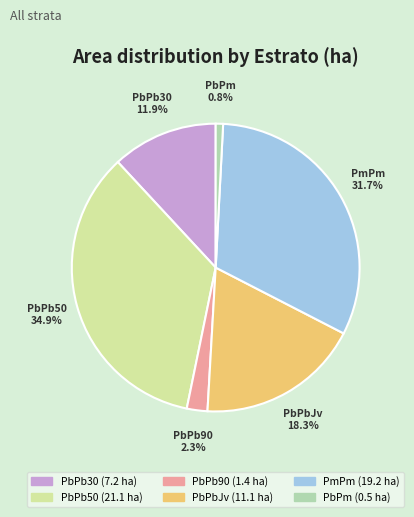

Is it true that PbPb30 is 12% of the pie?

True